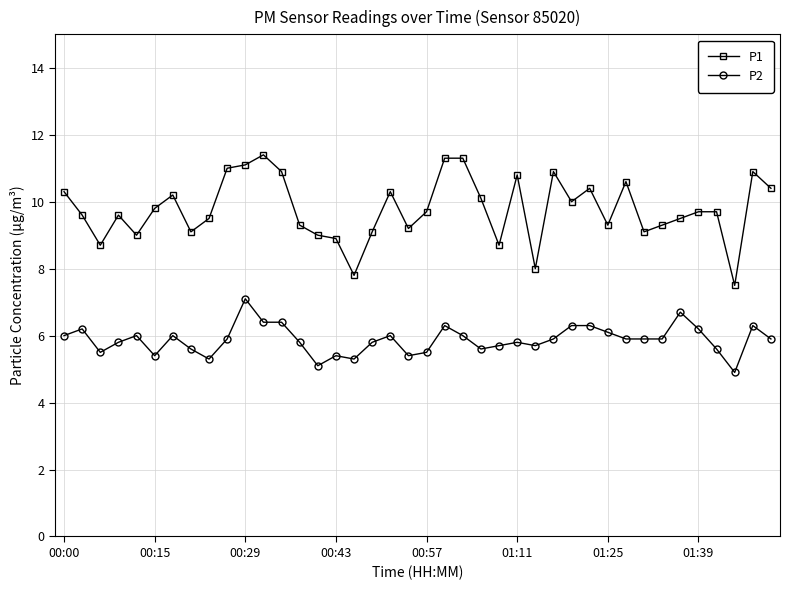

Does the chart display data point markers on the line(s)?

Yes